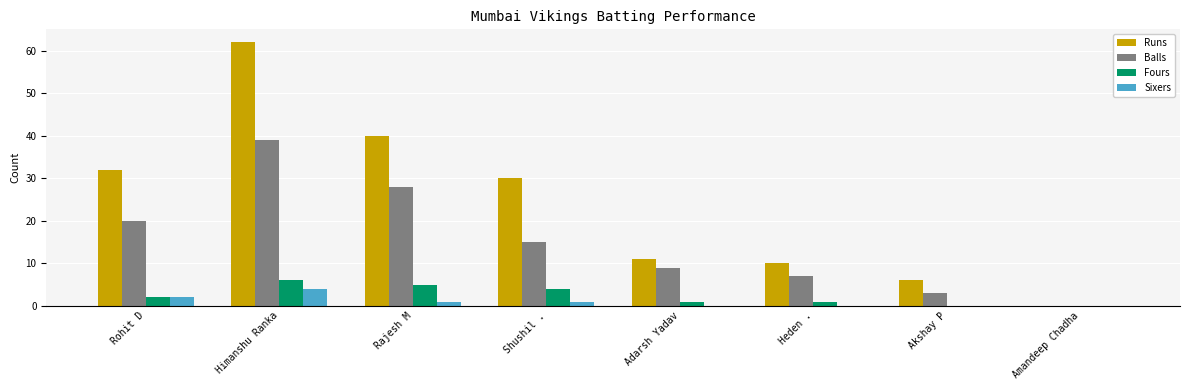

Count the number of categories in the chart.

8